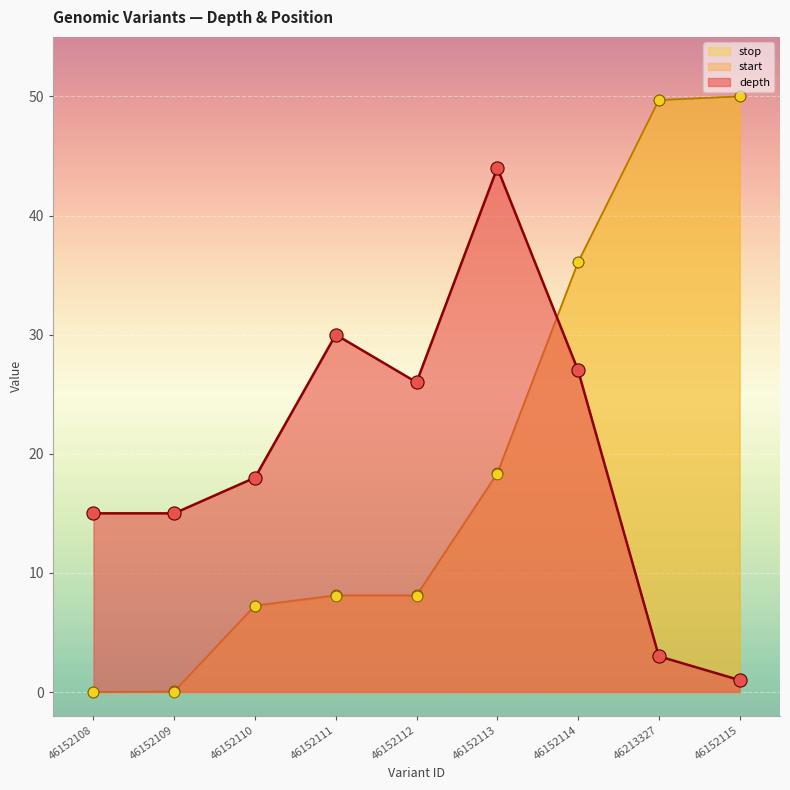

What is the total value across all series at 46152113?

80.7